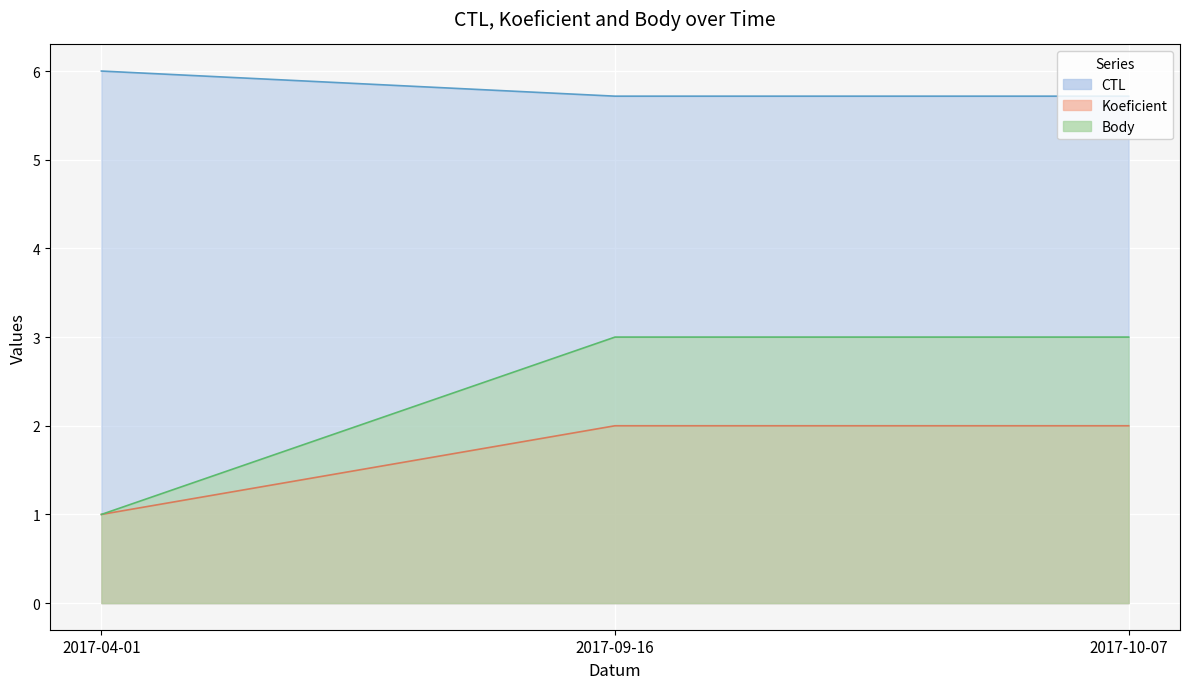

Reading left to right, what are all the values shown in this chart?

CTL: 2017-04-01=6.0	2017-09-16=5.7	2017-10-07=5.7
Koeficient: 2017-04-01=1.0	2017-09-16=2.0	2017-10-07=2.0
Body: 2017-04-01=1.0	2017-09-16=3.0	2017-10-07=3.0